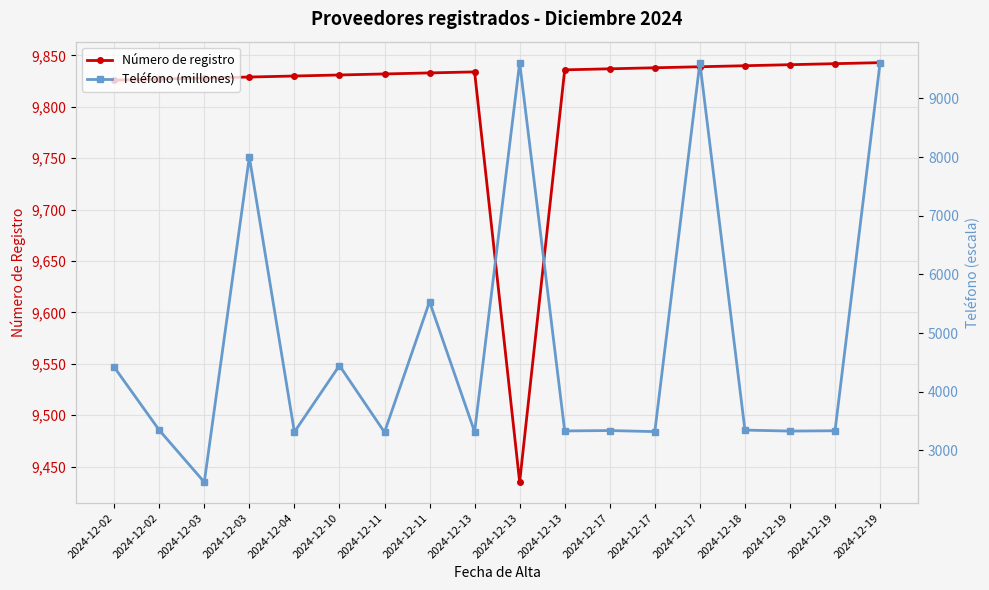

How many series are shown in this chart?

2